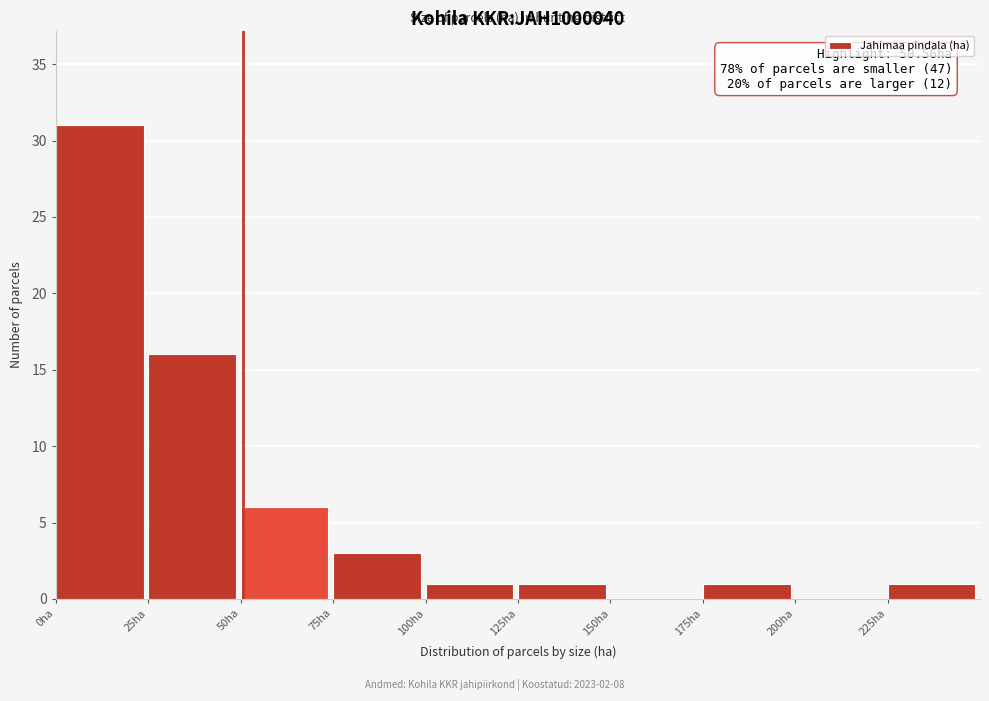

Over which range of the x-axis is the bar tallest?

0 to 25